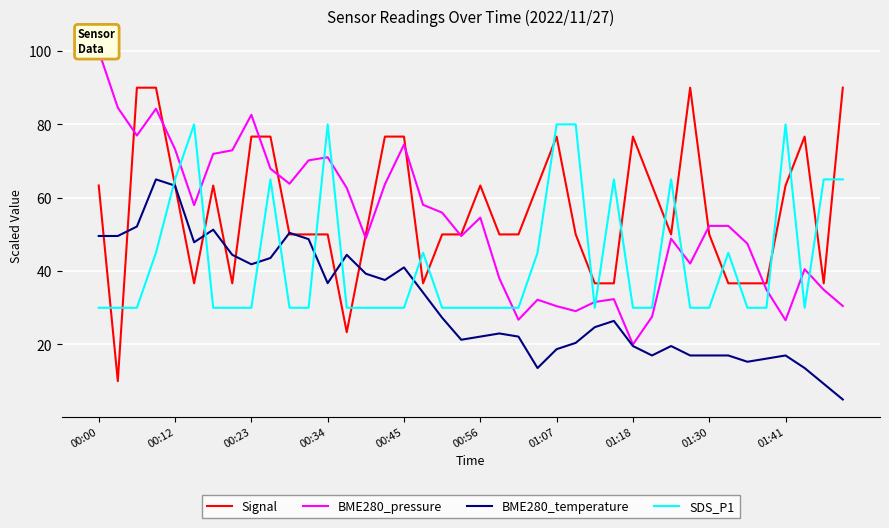

How many data points in BME280_temperature are less than 26?

20